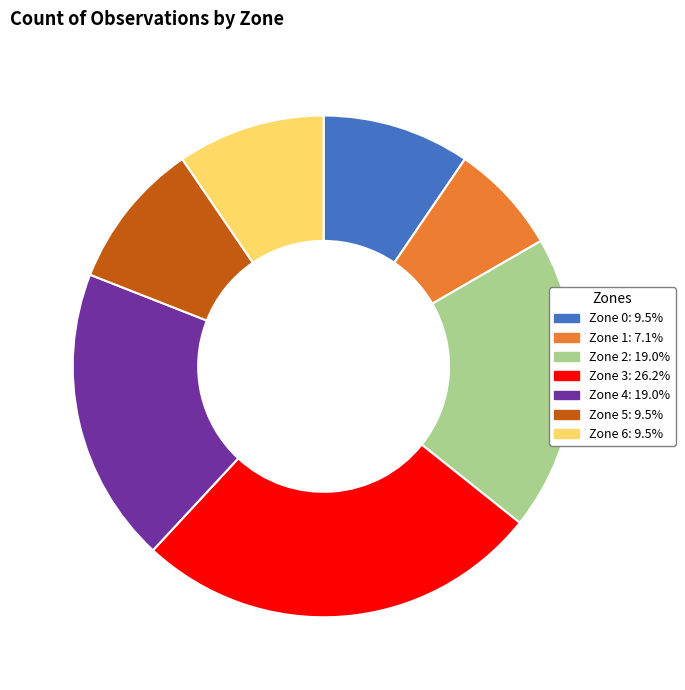

Do Zone 3 and Zone 2 together represent more than half of the pie?

No